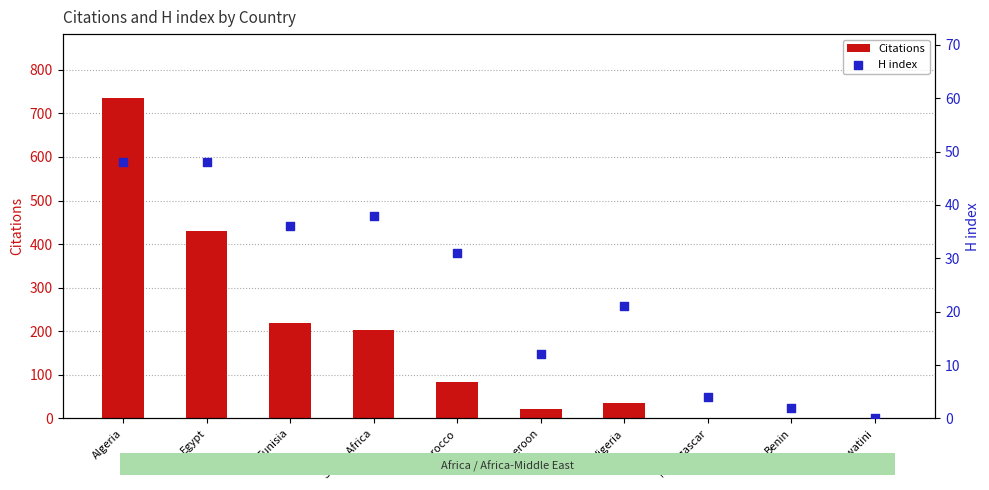

Which series contains the lowest Y value?

Citations